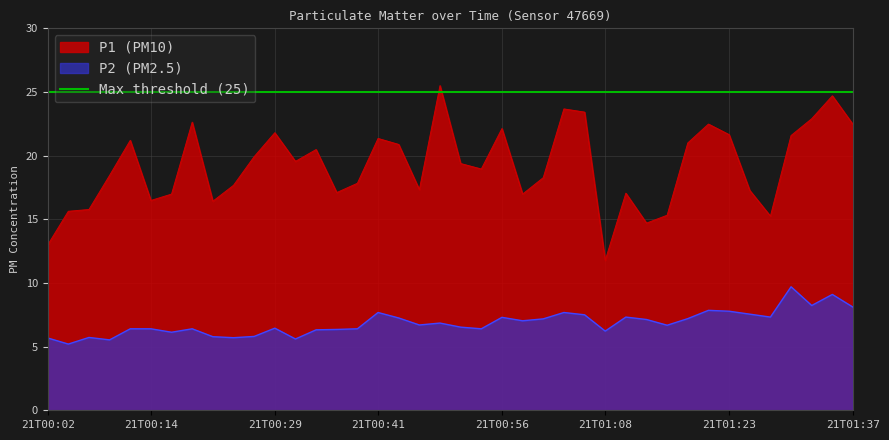

What is the difference between the maximum and second lowest values in the P2 series?

4.2